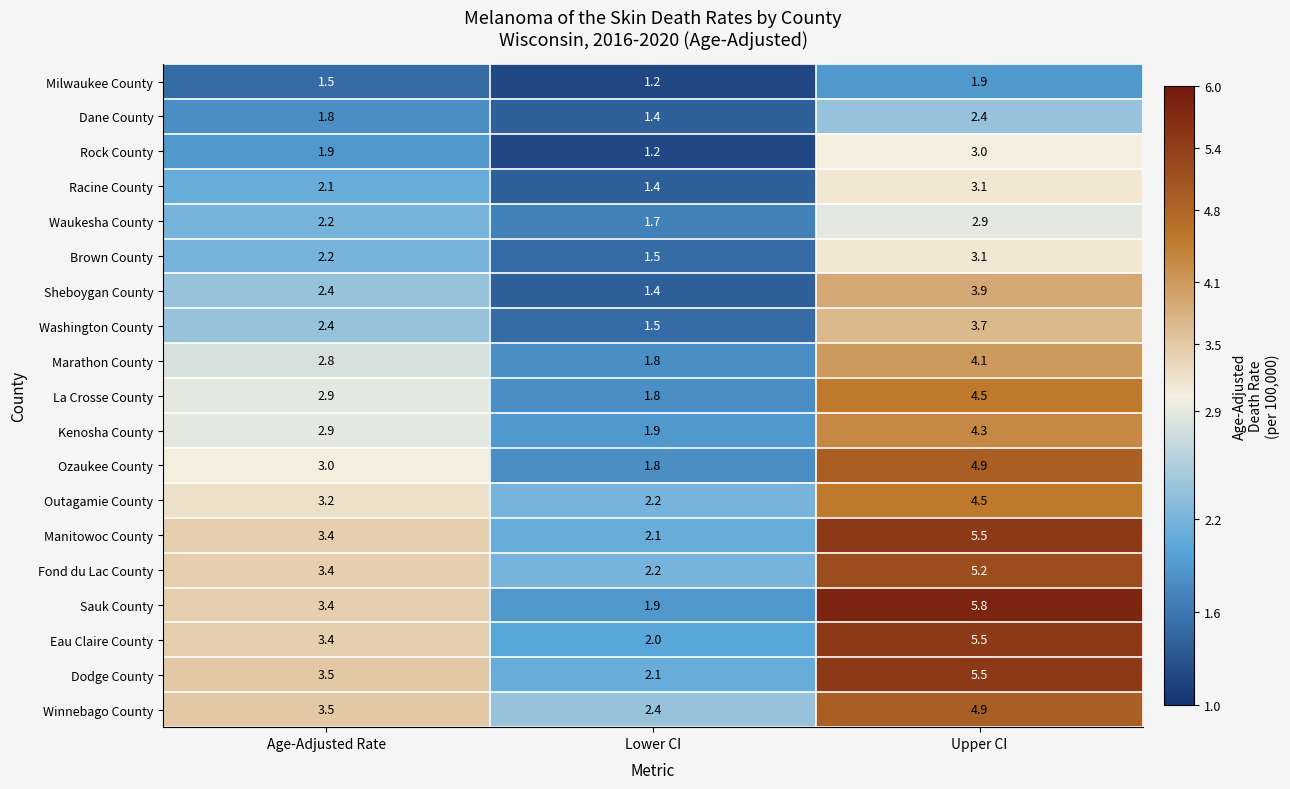

At which label does Brown County first exceed 2?

Age-Adjusted Rate